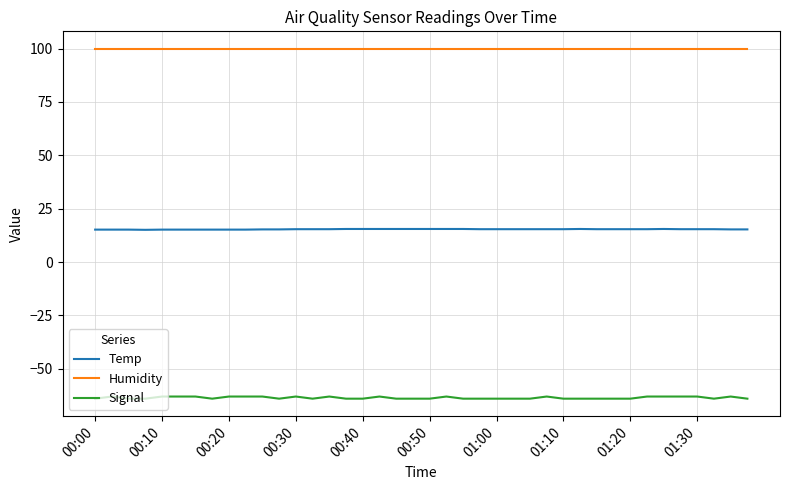

True or false: Temp and Signal intersect in this chart.

False